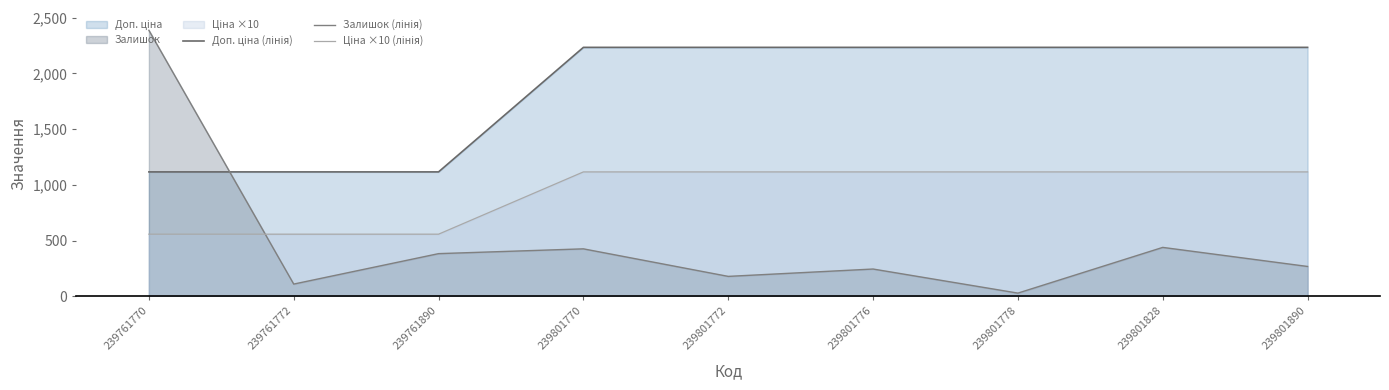

What is the greatest value displayed?

2387.0